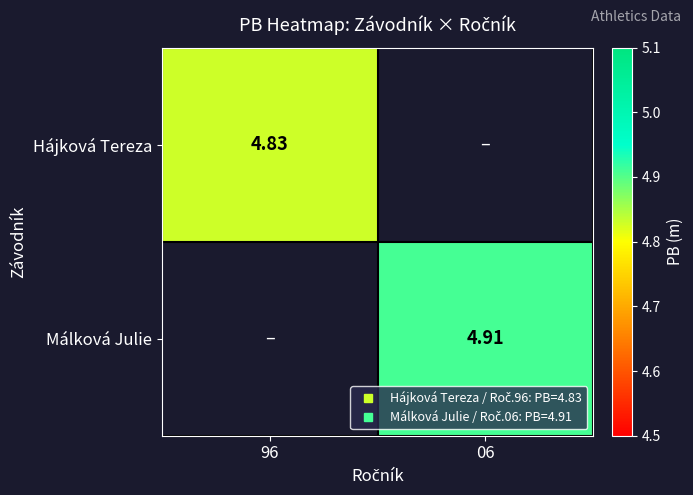

The Málková Julie series shows 6.8 at 06. True or false?

False